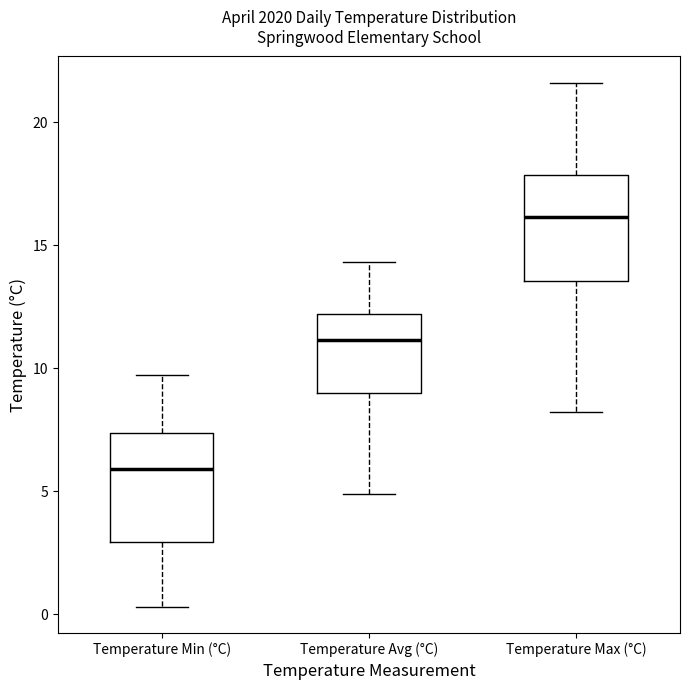

Which box's median line is the lowest?

Temperature Min (°C)